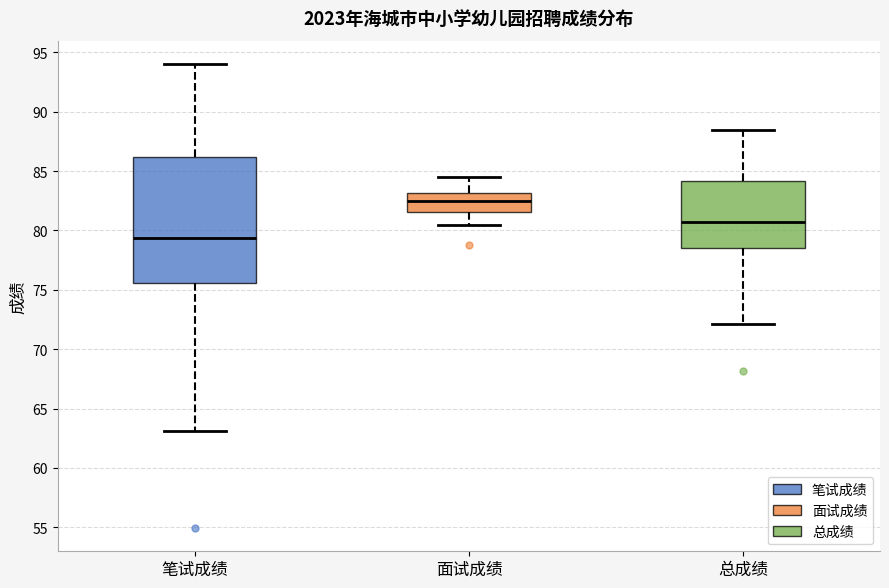

Reading left to right, transcribe this box plot: for each box, give where its median line is, the range the box spans, and where its two whiskers end, as read against the y-axis. The values are not printed on the chart, so give them approximately, as read against the axis.

笔试成绩: median 79.5, box 75.5 to 86.0, whiskers 63.0 to 94.0
面试成绩: median 82.5, box 81.5 to 83.0, whiskers 80.5 to 84.5
总成绩: median 80.5, box 78.5 to 84.0, whiskers 72.0 to 88.5